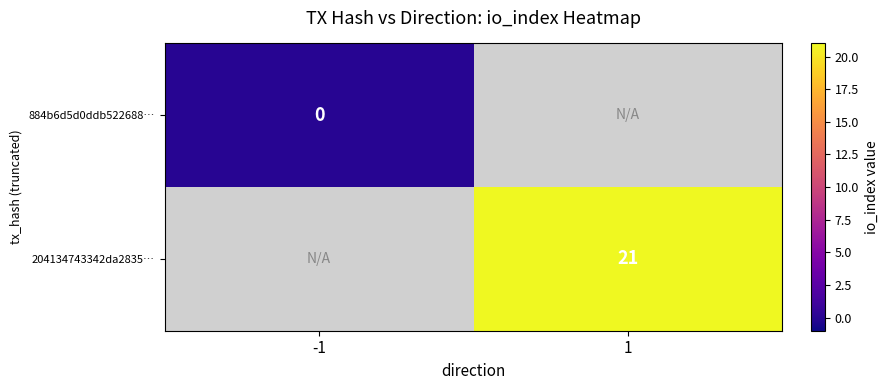

The value of 204134743342da2835… at 1 is 21. True or false?

True